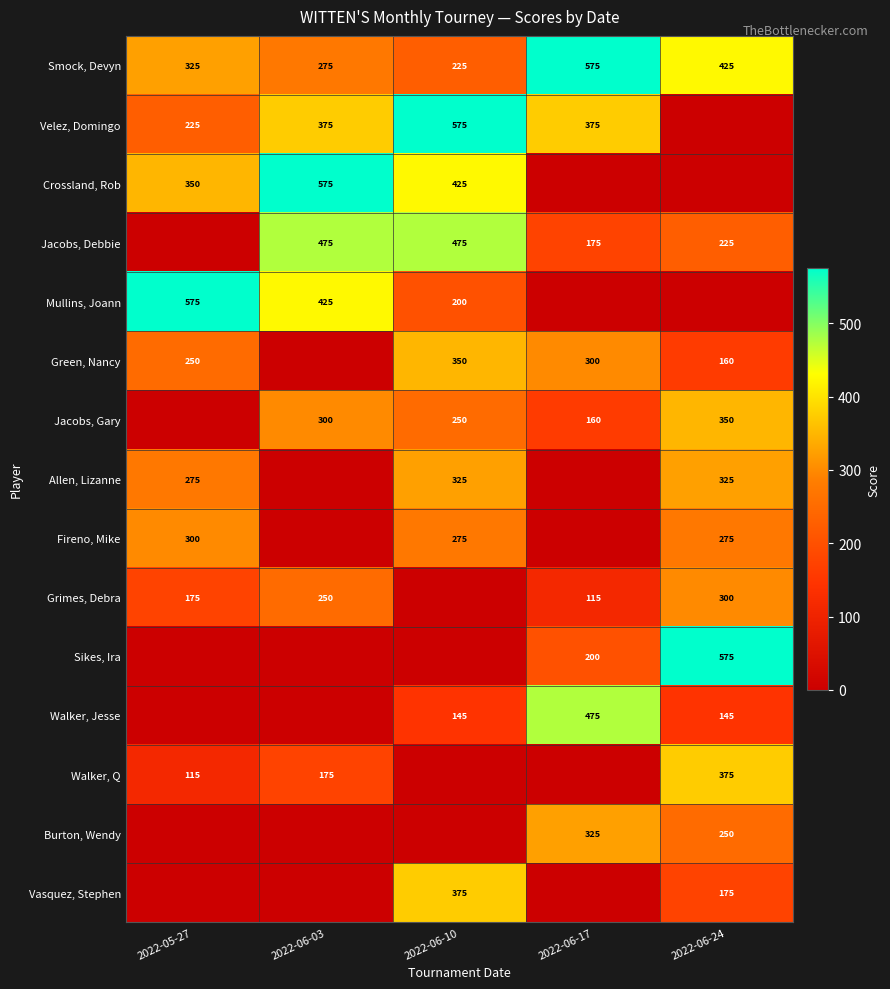

What is the difference between the Smock, Devyn values at 2022-05-27 and 2022-06-10?

100